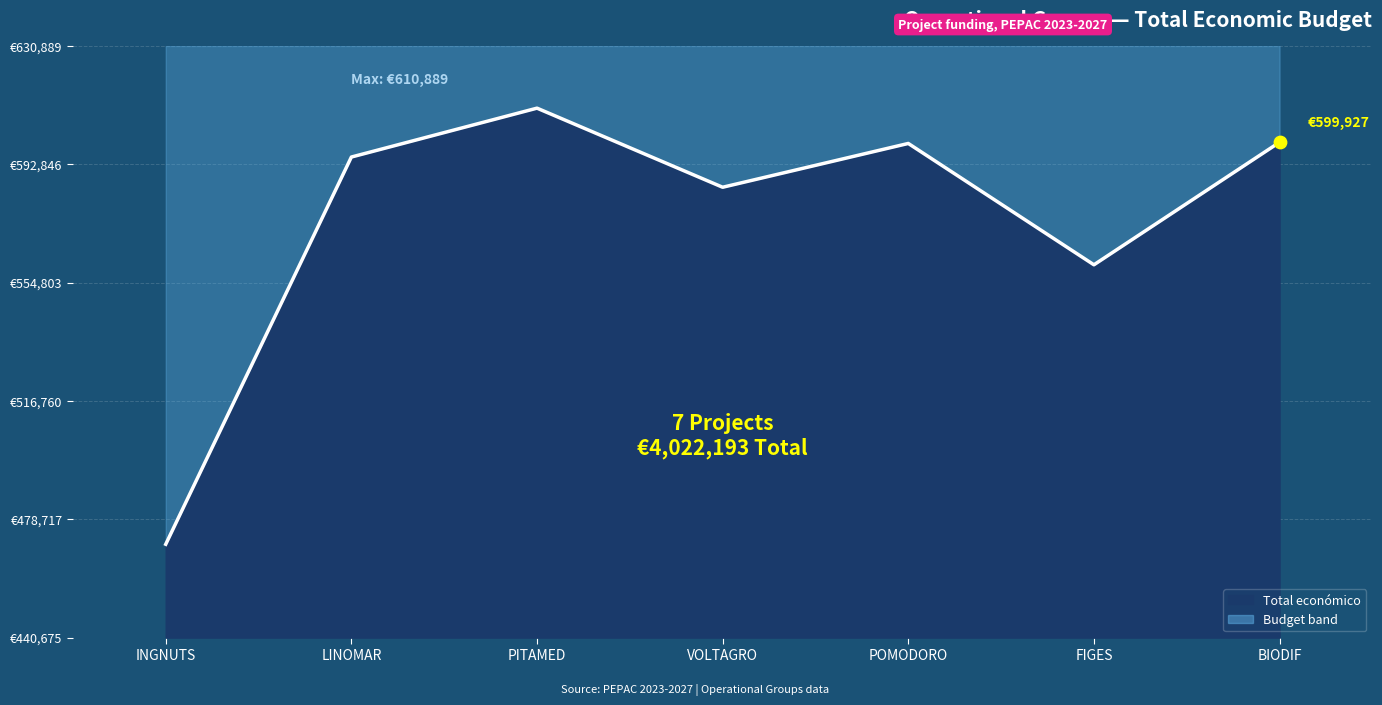

Which has a higher value, LINOMAR or FIGES?

LINOMAR